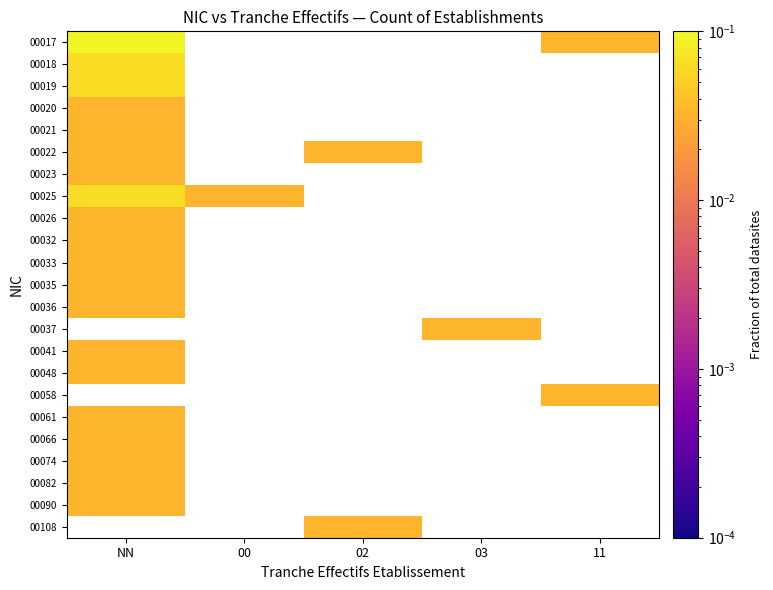

List the series in order of their peak value, highest first.

00017, 00018, 00019, 00025, 00026, 00032, 00033, 00035, 00036, 00037, 00041, 00048, 00058, 00061, 00066, 00074, 00082, 00090, 00108, 00020, 00021, 00022, 00023